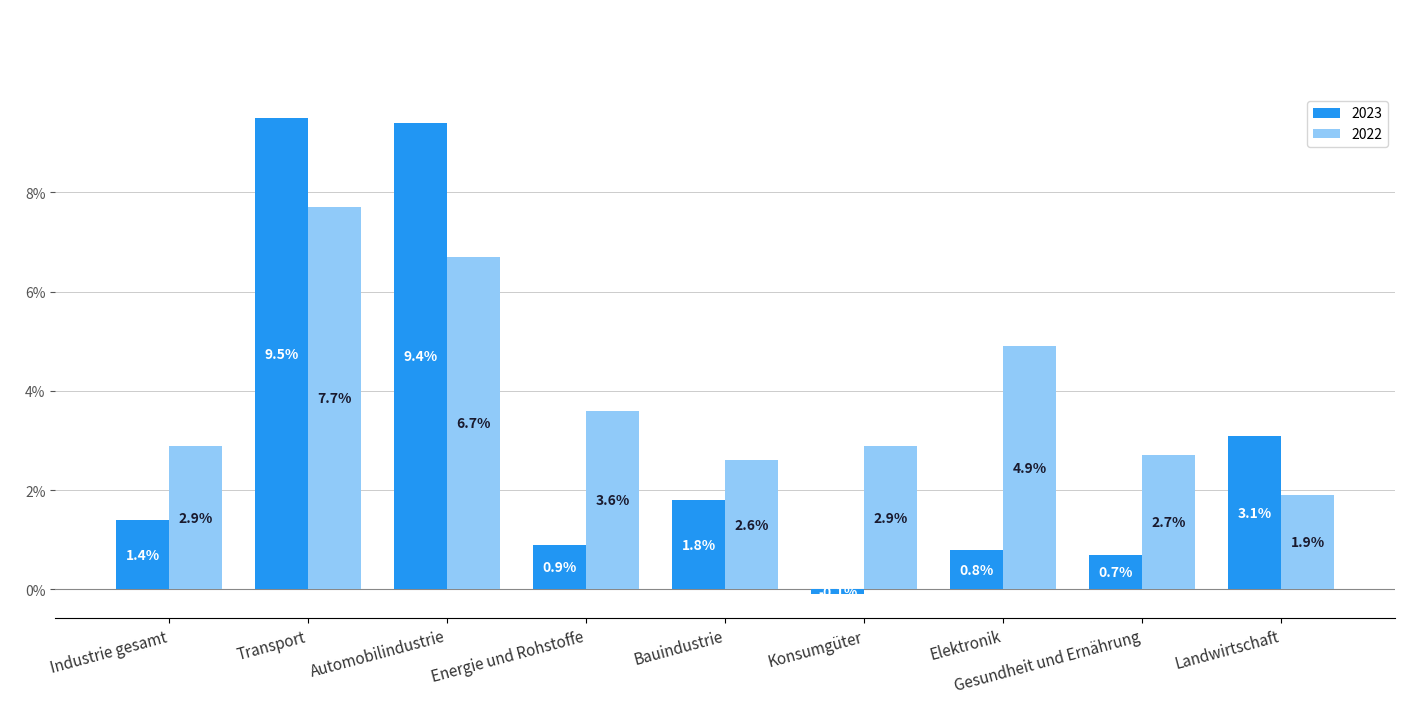

Does the chart contain stacked bars?

No